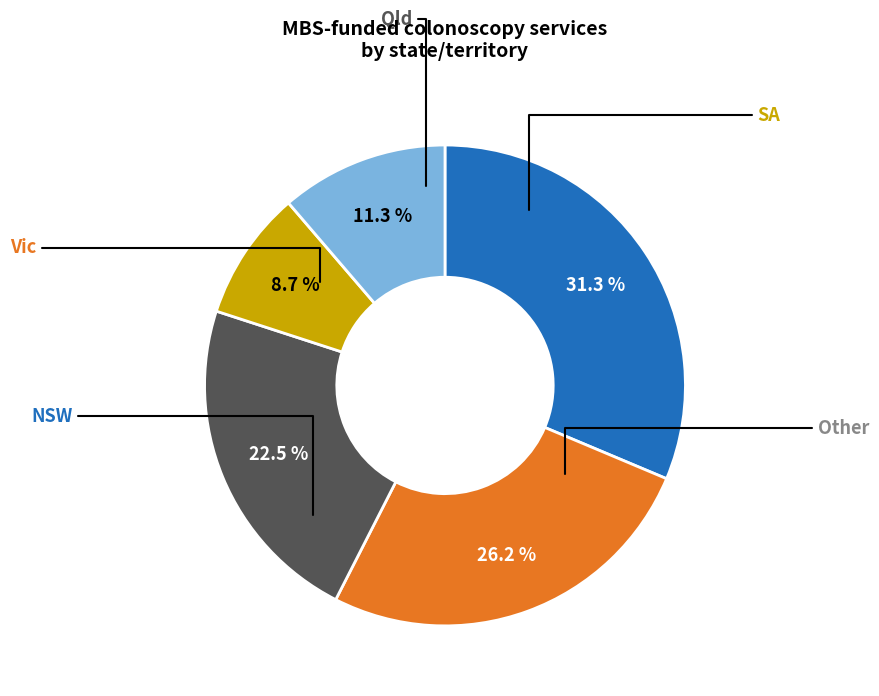

Is there a majority slice in this chart?

No